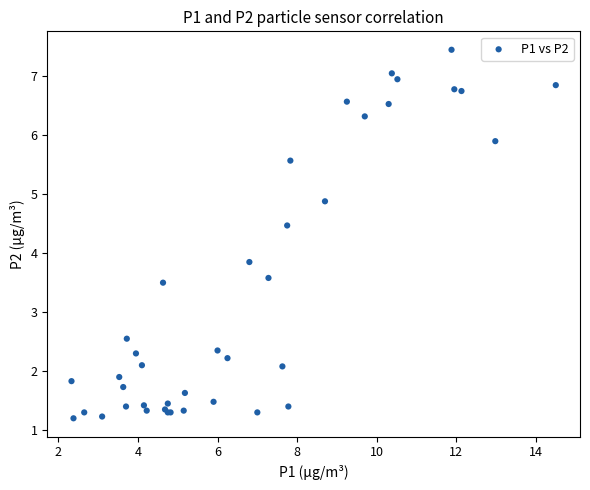

What Y value in the scatter plot is closest to 4?

3.9